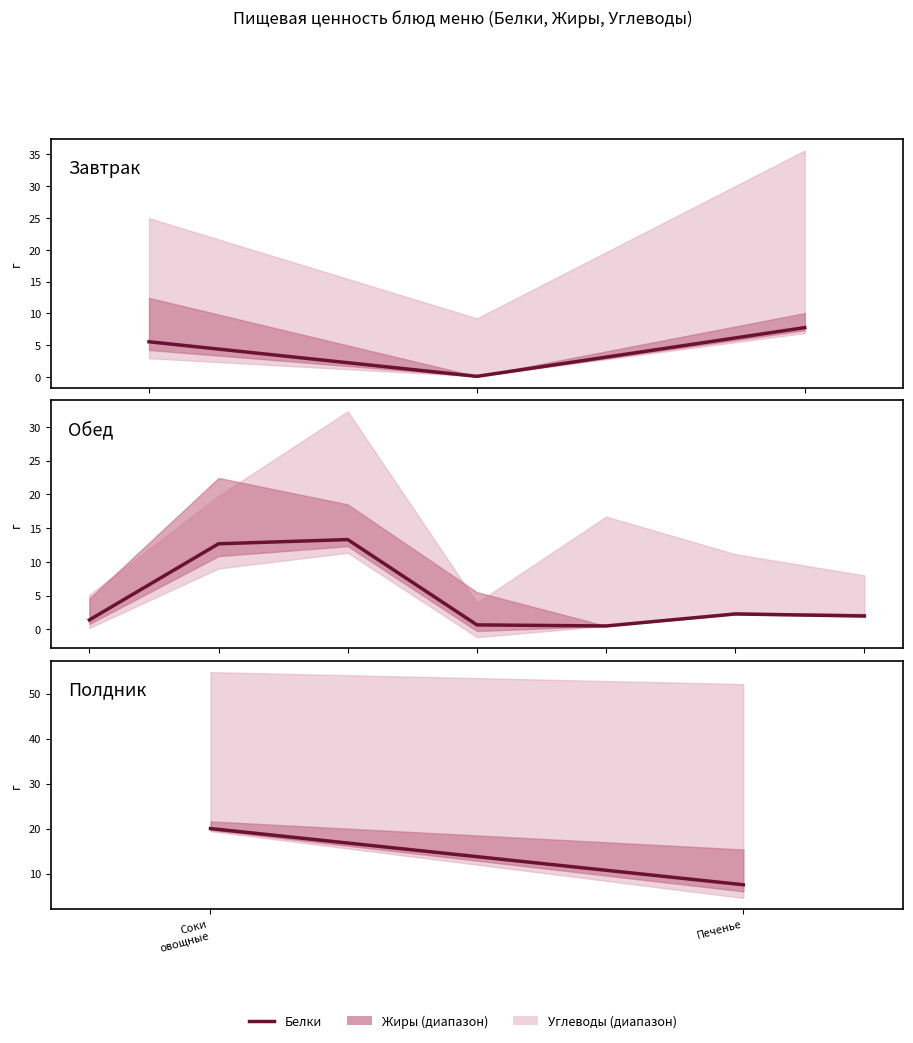

How many data points are less than 20?

1